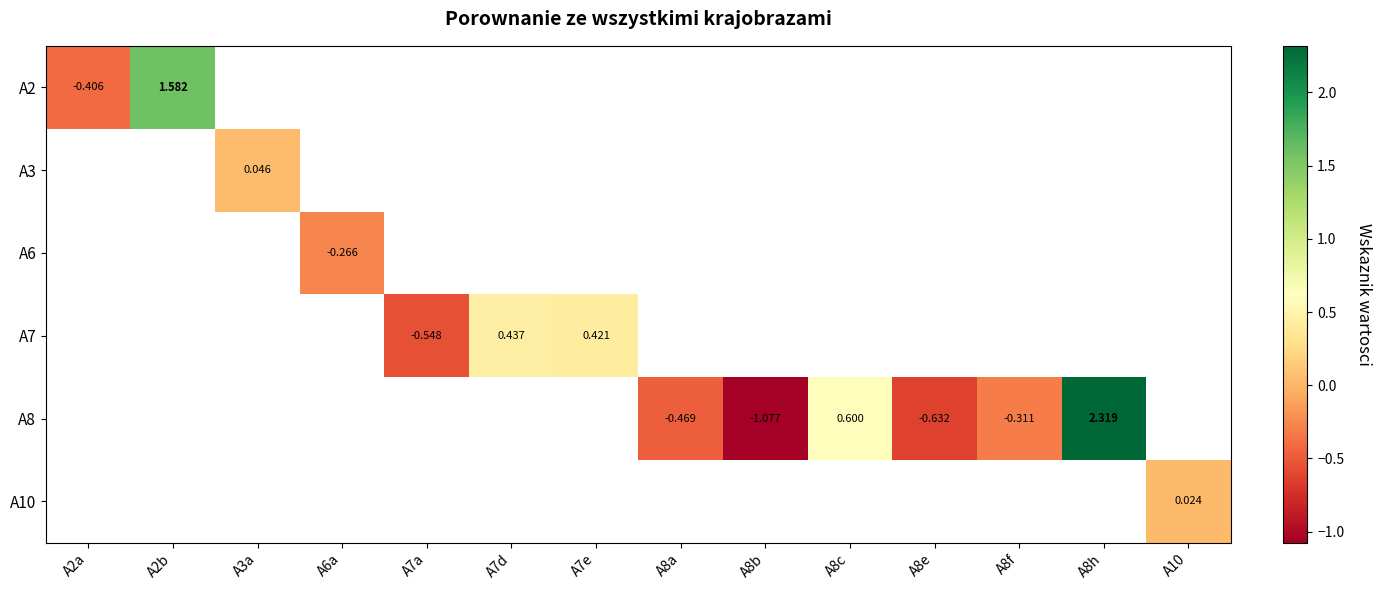

Count the number of categories in the chart.

14